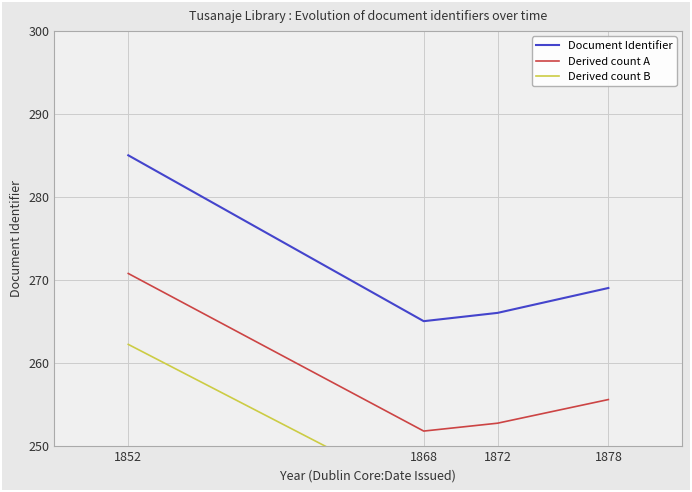

Between 1852 and 1878, which is larger?

1852